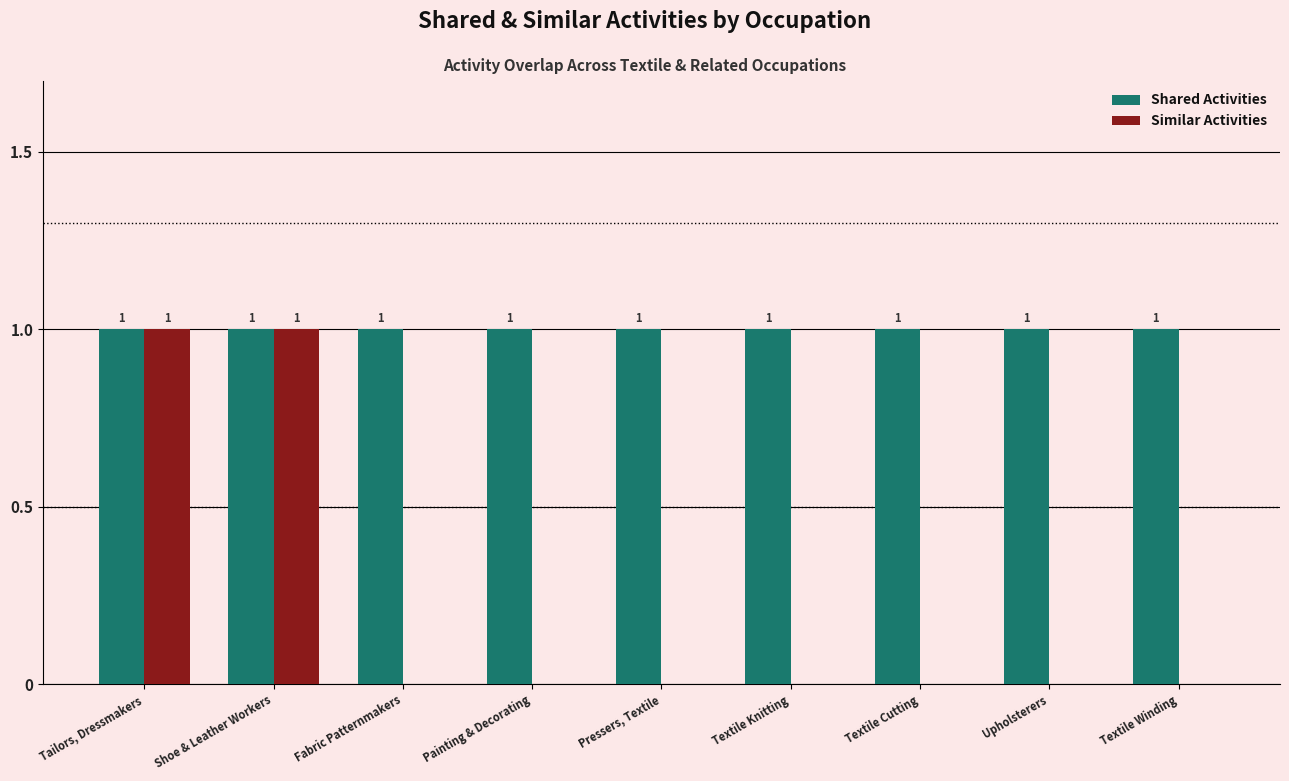

How many categories are shown in the chart?

9